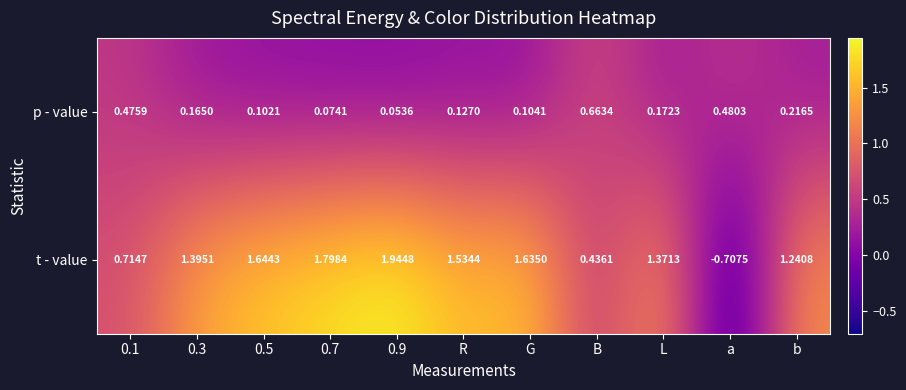

Which series has the largest total across all categories?

t - value